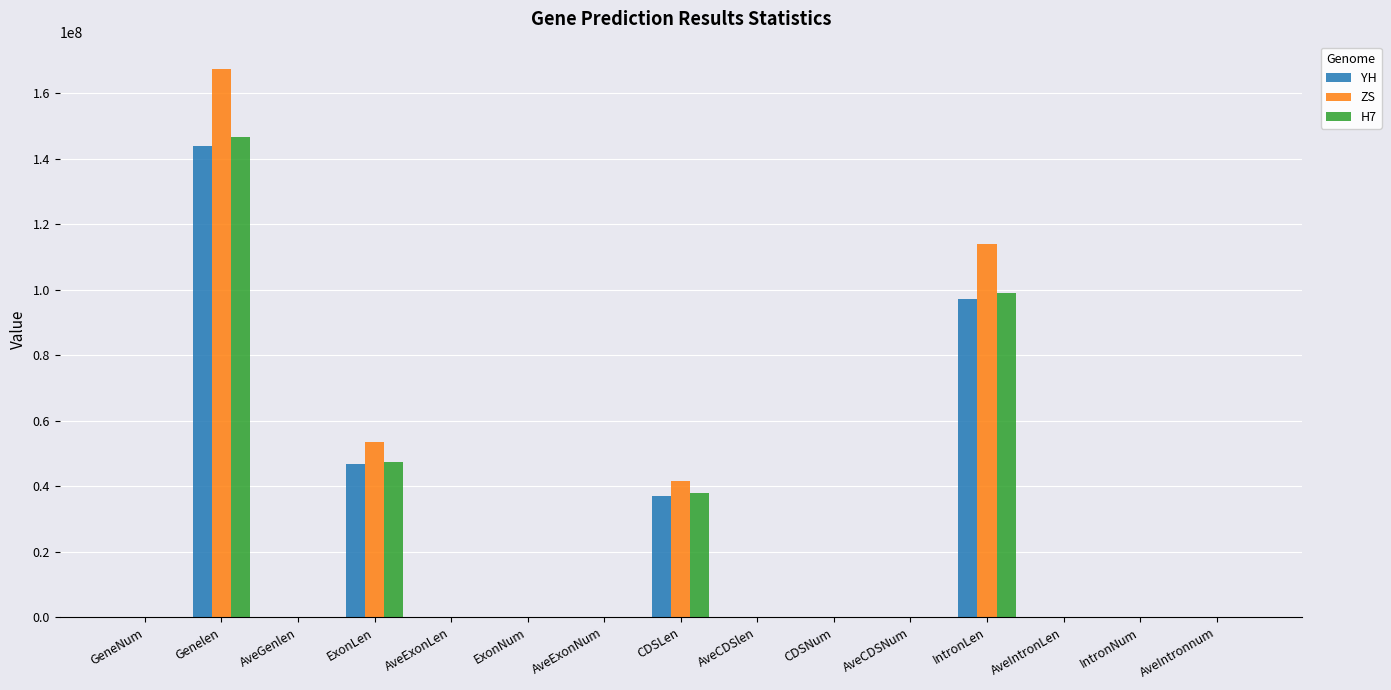

At which category does the chart reach its peak across all series?

Genelen